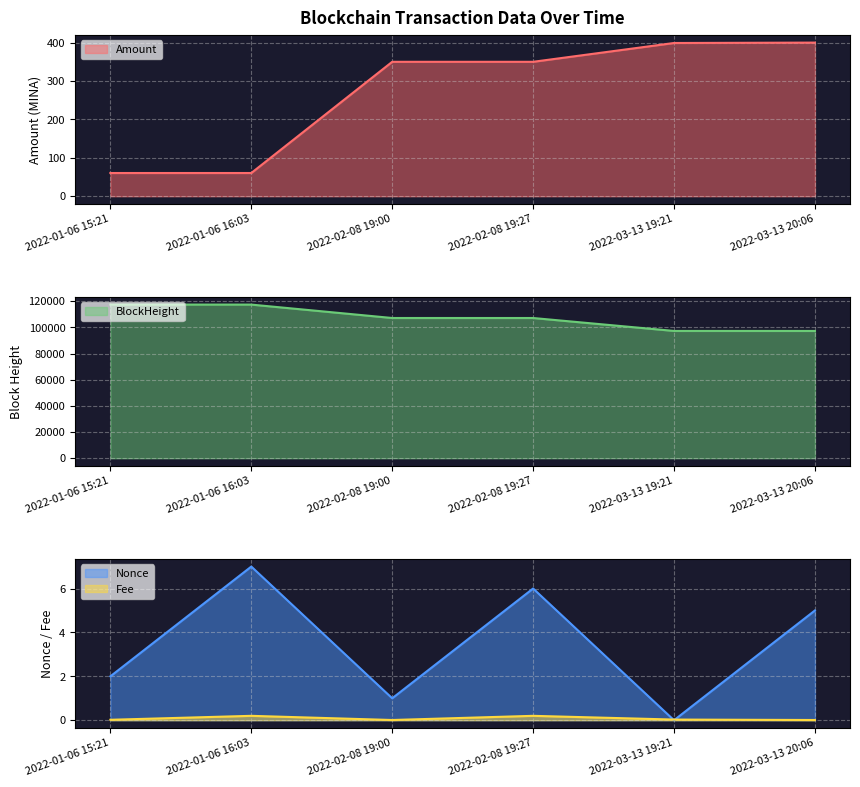

True or false: BlockHeight has more than 0 interior local peaks.

False